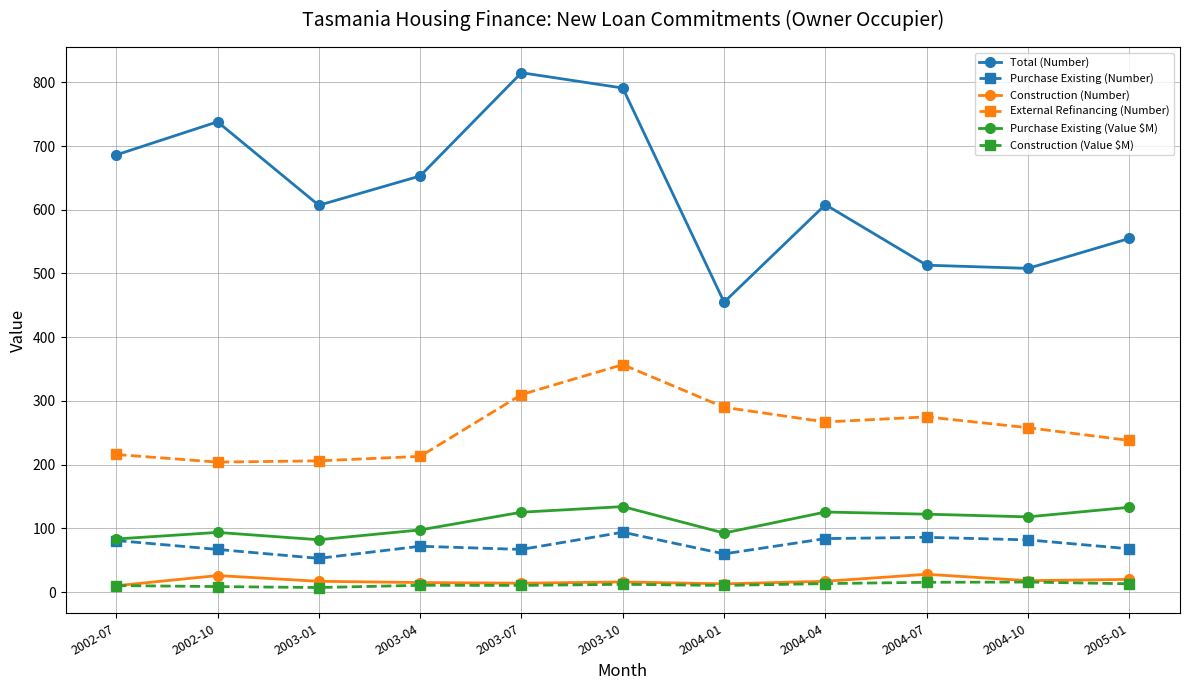

What value does the External Refinancing (Number) series have at 2003-04?

213.0